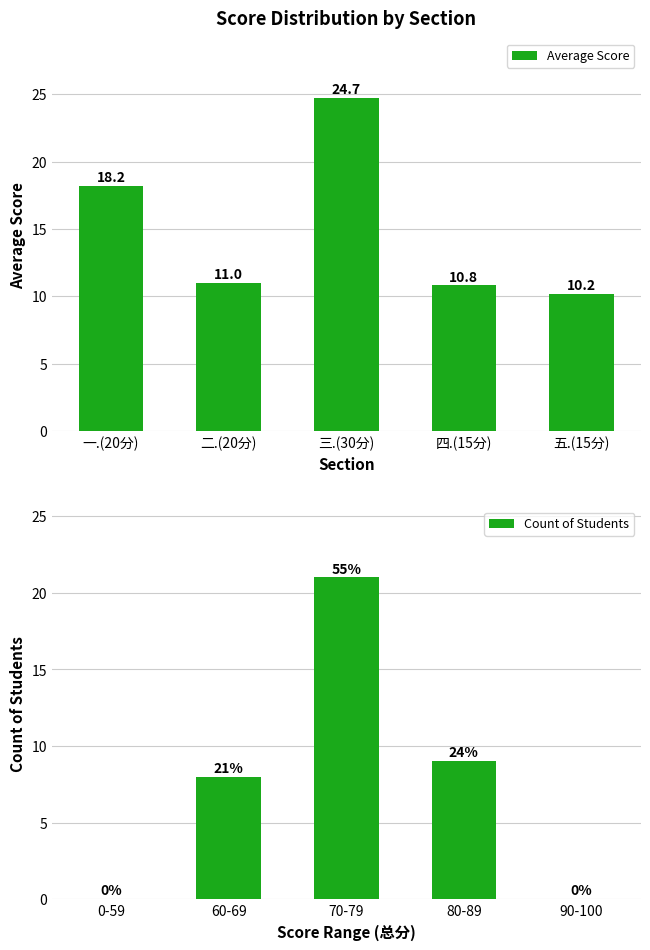

Rank the categories by Average Score value from highest to lowest.

三.(30分), 一.(20分), 二.(20分), 四.(15分), 五.(15分)